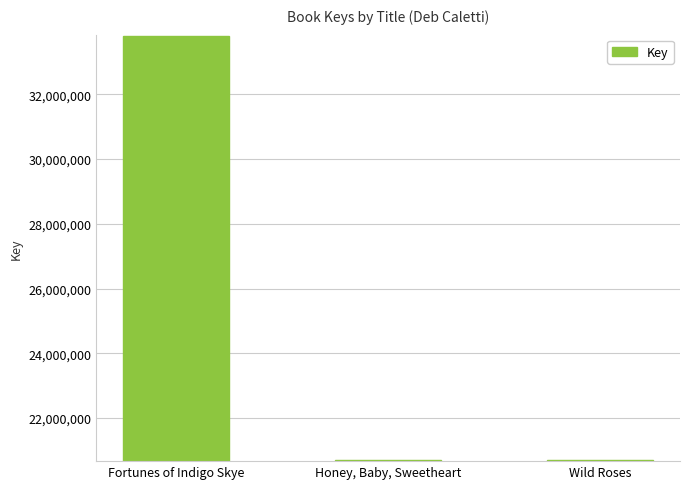

What is the difference between the values at Honey, Baby, Sweetheart and Fortunes of Indigo Skye?

13115019